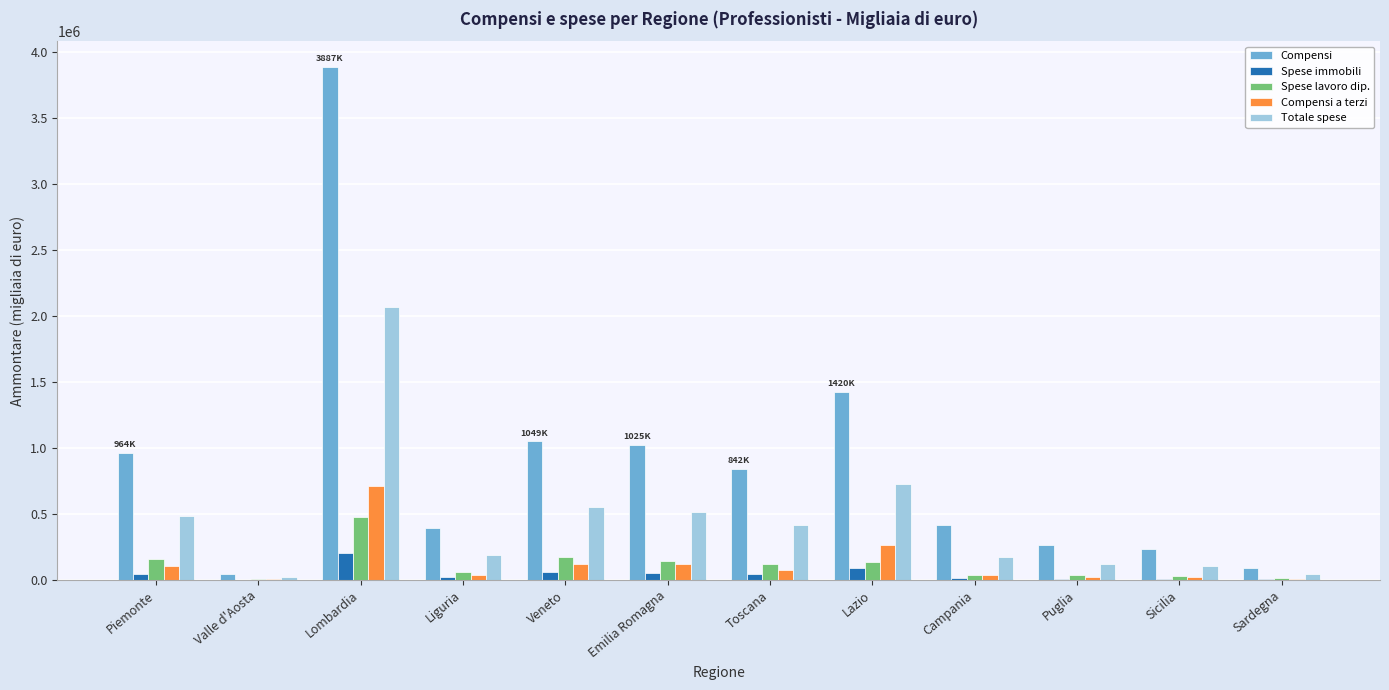

What is the sum of all Compensi values?

10639842